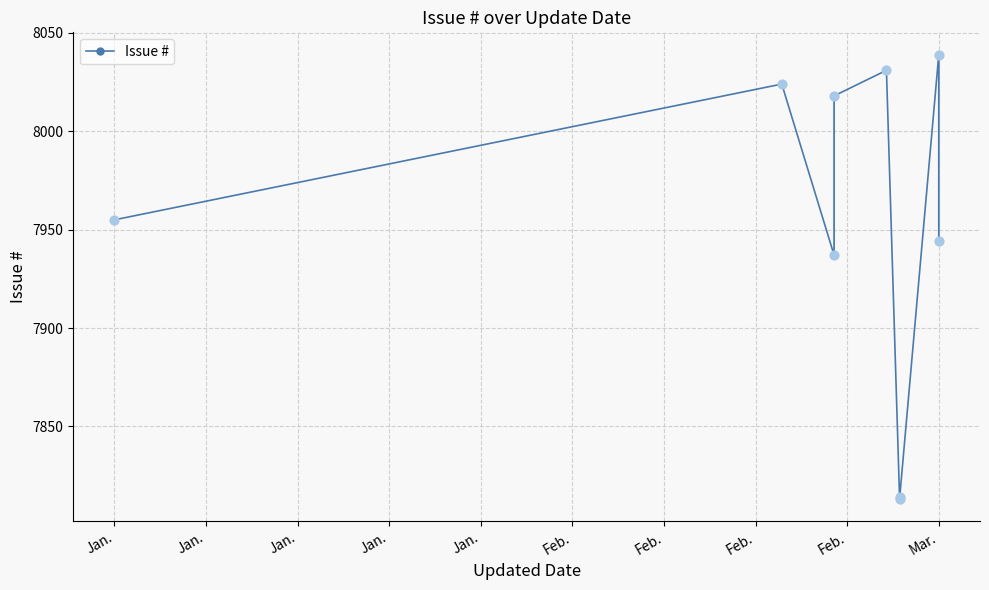

Which has a higher value, Jan. or Feb.?

Feb.